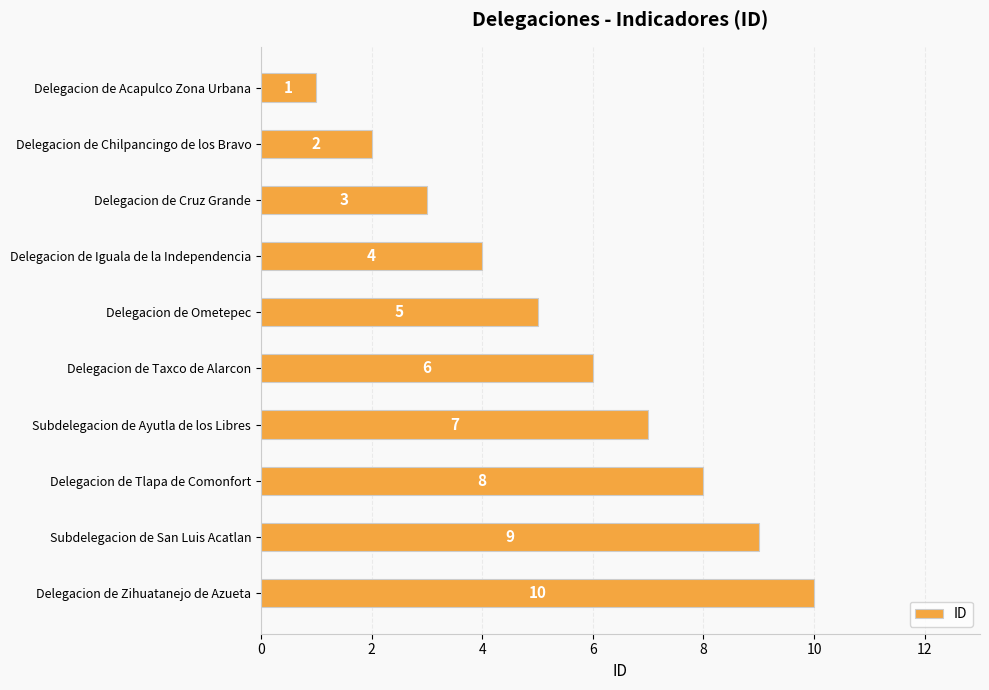

Rank the categories by value from lowest to highest.

Delegacion de Acapulco Zona Urbana, Delegacion de Chilpancingo de los Bravo, Delegacion de Cruz Grande, Delegacion de Iguala de la Independencia, Delegacion de Ometepec, Delegacion de Taxco de Alarcon, Subdelegacion de Ayutla de los Libres, Delegacion de Tlapa de Comonfort, Subdelegacion de San Luis Acatlan, Delegacion de Zihuatanejo de Azueta